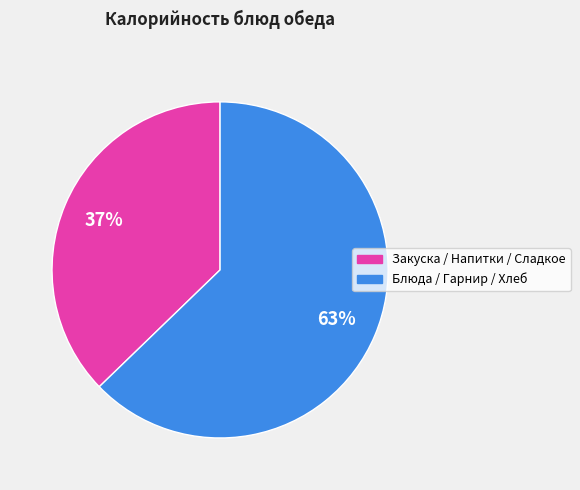

Count the number of slices in the pie.

2